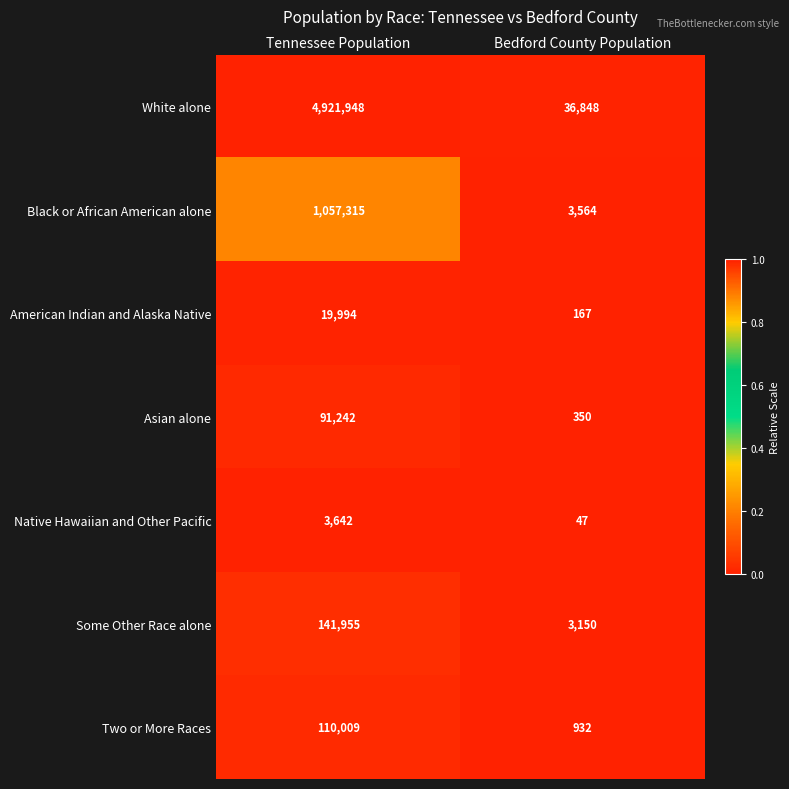

Is it true that Some Other Race alone equals 254347 at Tennessee Population?

False